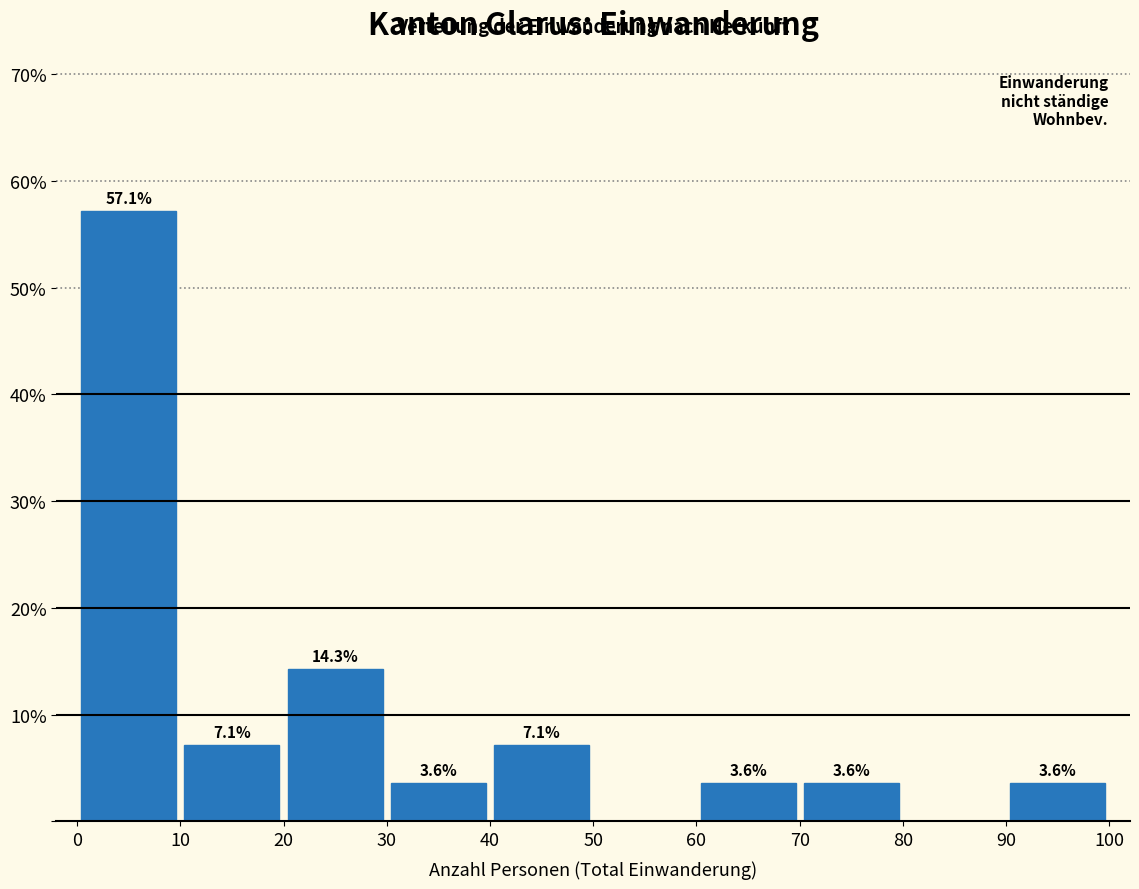

Which range on the x-axis has the tallest bar?

0 to 10